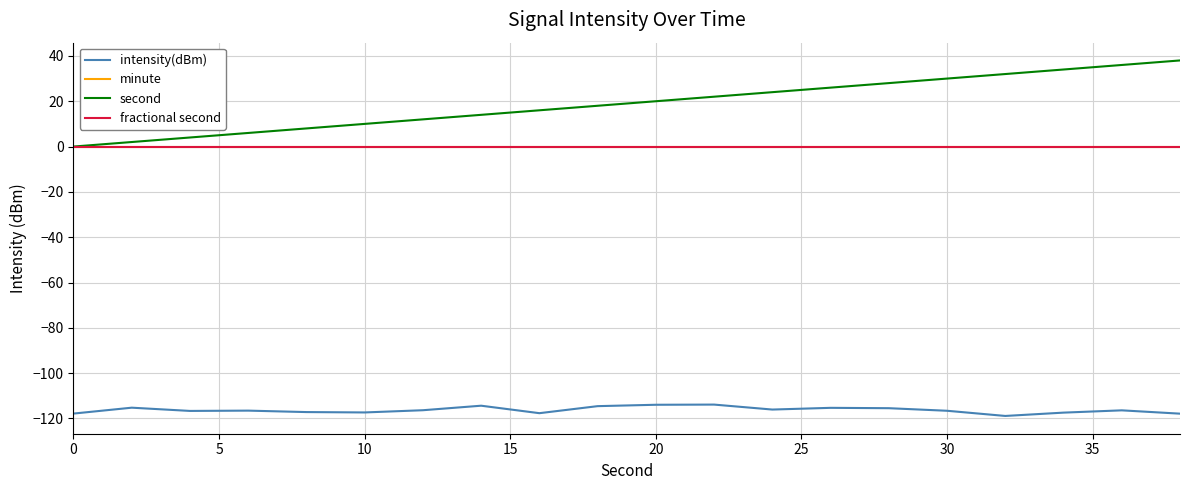

True or false: fractional second and intensity(dBm) cross at least once.

False